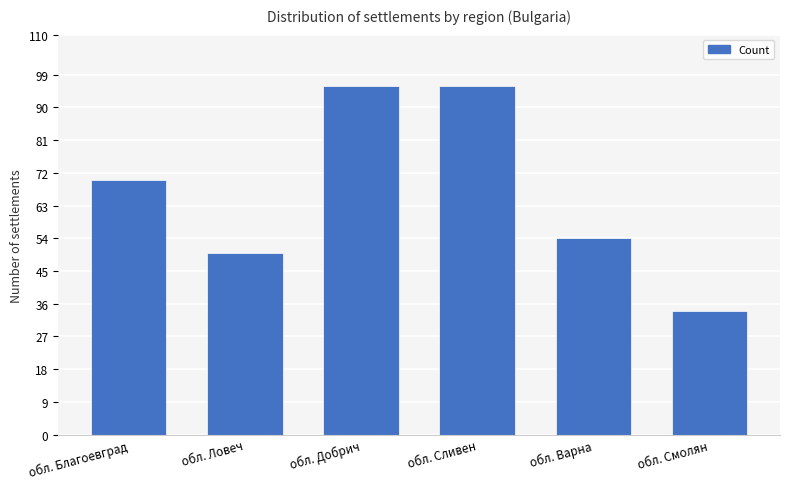

How many distinct data groups are displayed?

1